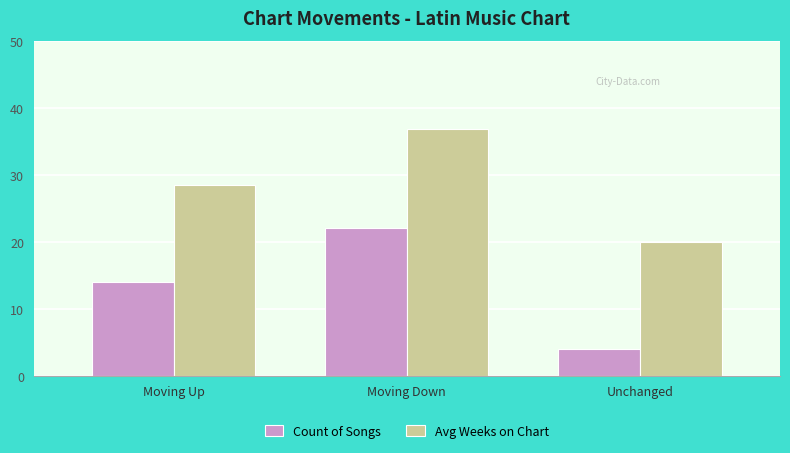

Are the bars grouped side by side (vs. stacked)?

Yes